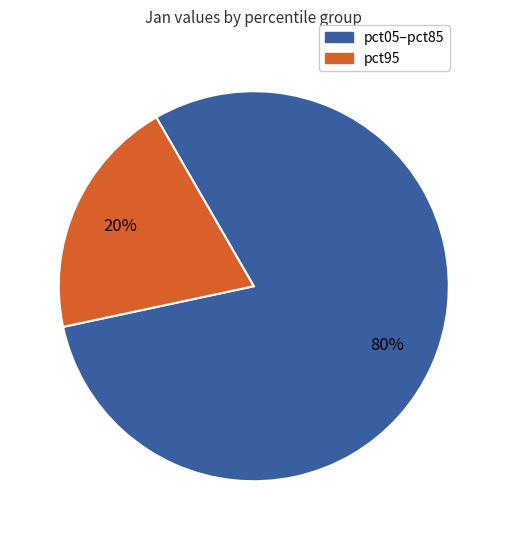

To the nearest percent, what is the average slice percentage?

50%